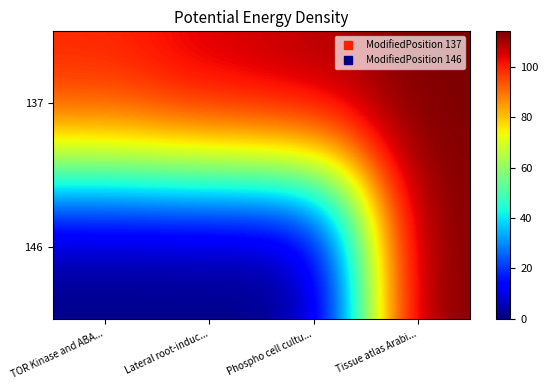

Reading left to right, transcribe all the data shown in this chart.

137: TOR Kinase and ABA...=100	Lateral root-induc...=106	Phospho cell cultu...=109	Tissue atlas Arabi...=114
146: TOR Kinase and ABA...=0	Lateral root-induc...=0	Phospho cell cultu...=0	Tissue atlas Arabi...=114